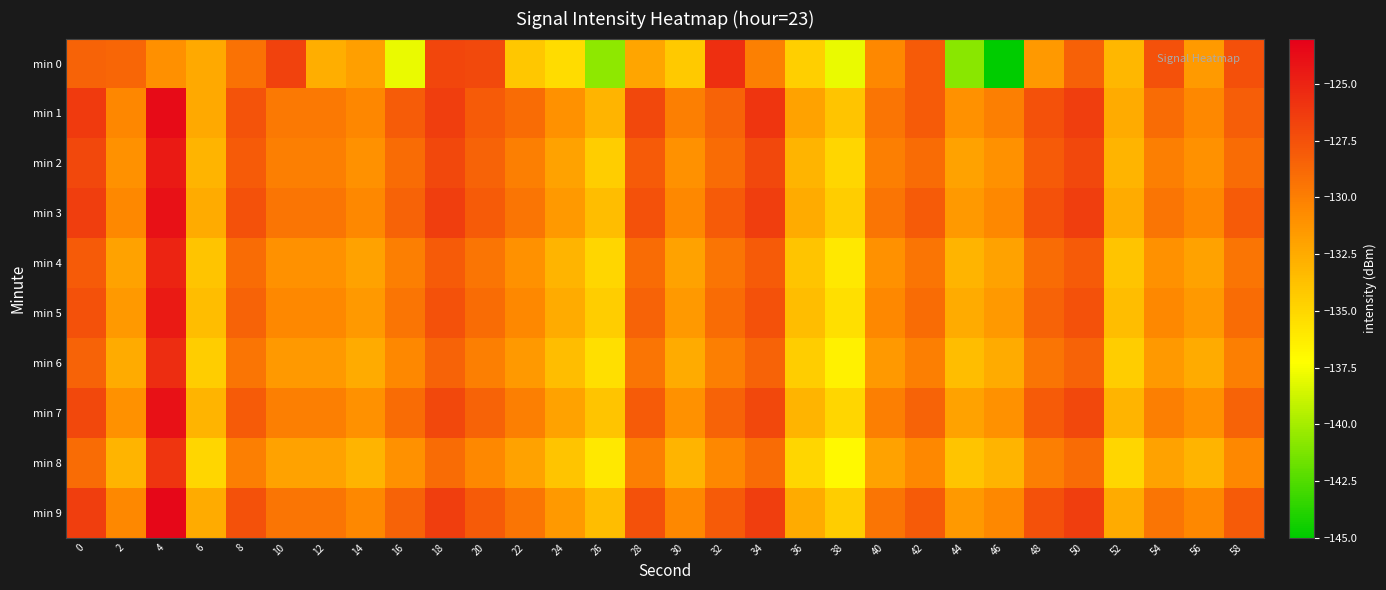

Which has a higher value, 42 or 54?

54